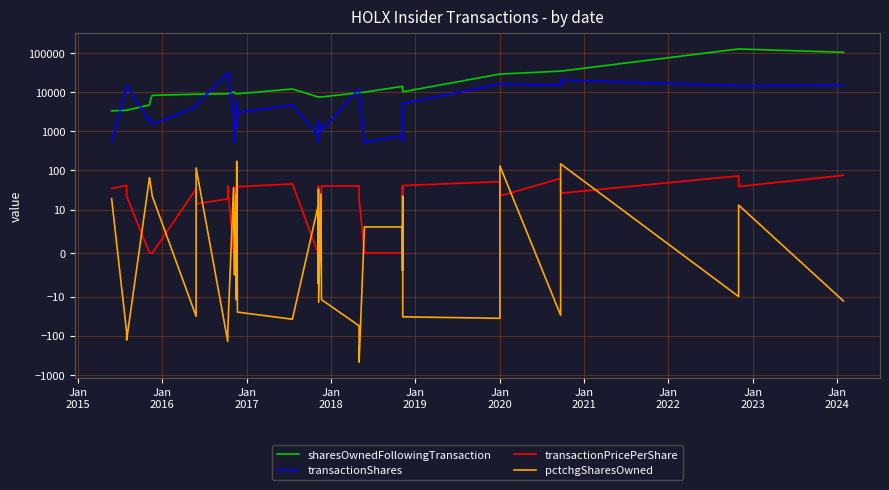

Which series has the largest total across all categories?

sharesOwnedFollowingTransaction